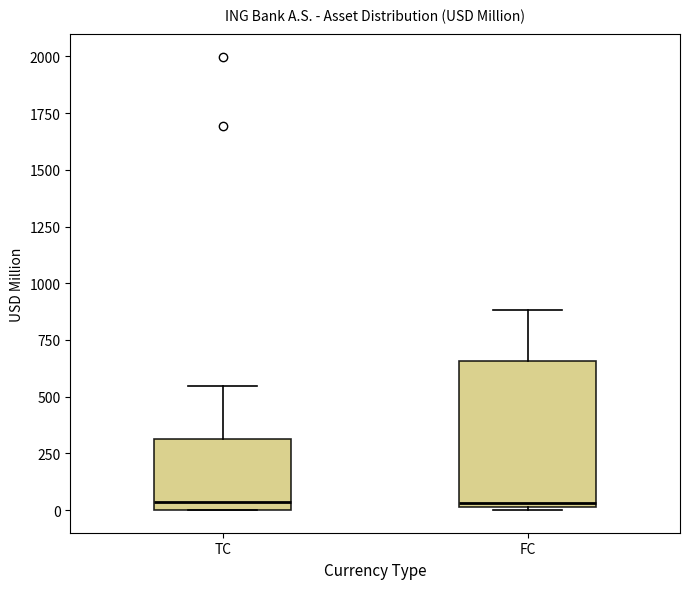

Reading left to right, transcribe this box plot: for each box, give where its median line is, the range the box spans, and where its two whiskers end, as read against the y-axis. The values are not printed on the chart, so give them approximately, as read against the axis.

TC: median 50, box 0 to 300, whiskers 0 to 550
FC: median 50, box 0 to 650, whiskers 0 to 900